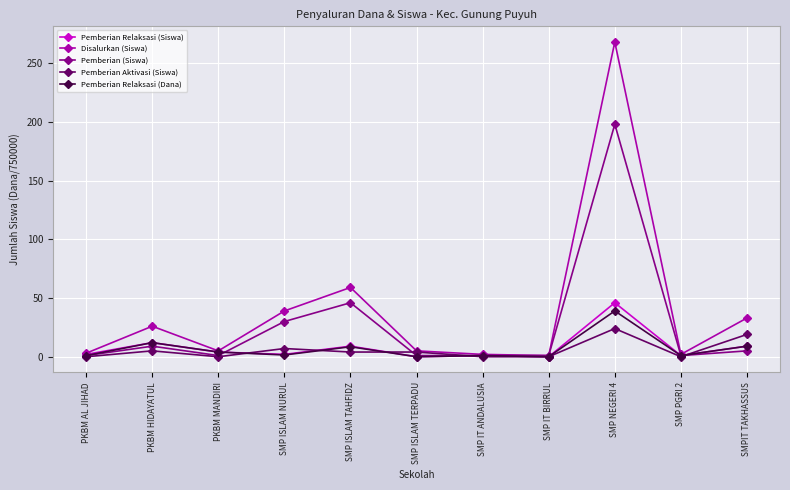

How many values in the Pemberian (Siswa) series exceed 1?

5